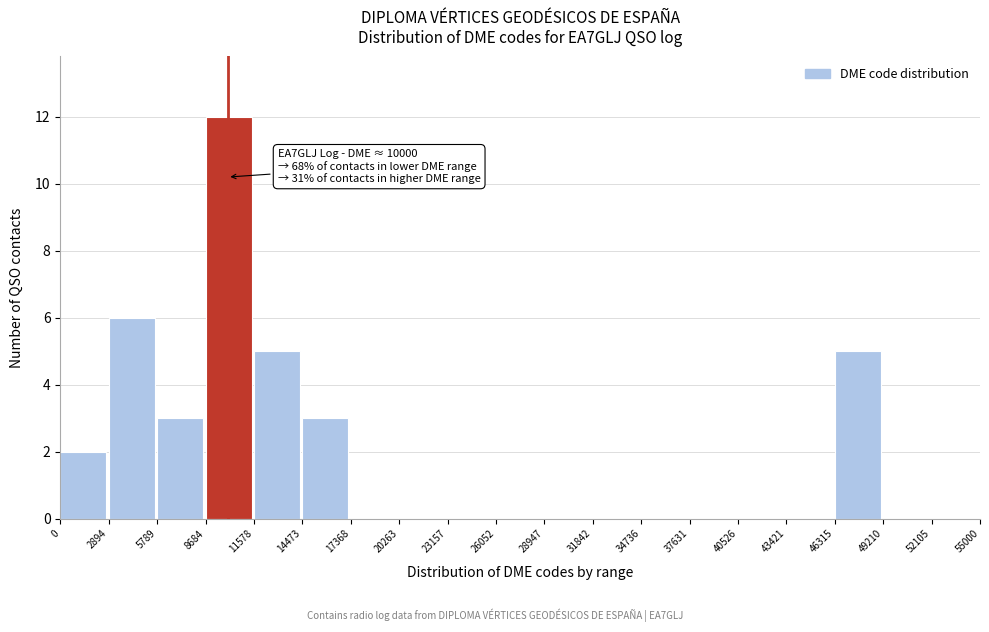

Over which range of the x-axis is the bar tallest?

8684 to 11578